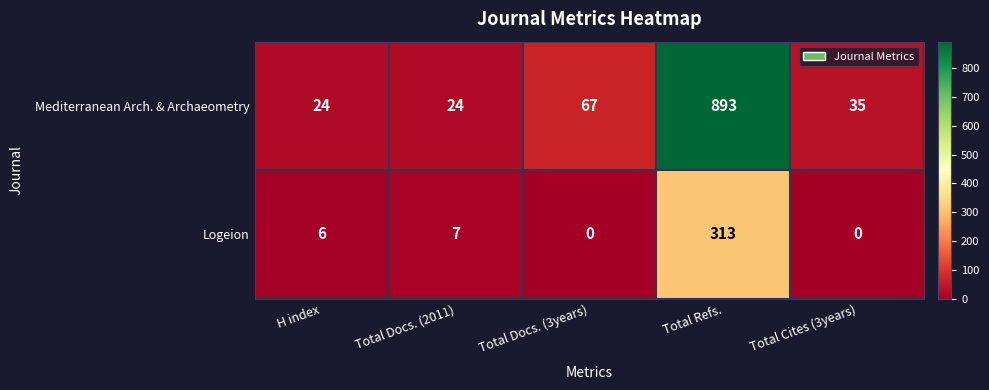

Where is Mediterranean Arch. & Archaeometry nearest to the value 458?

Total Docs. (3years)